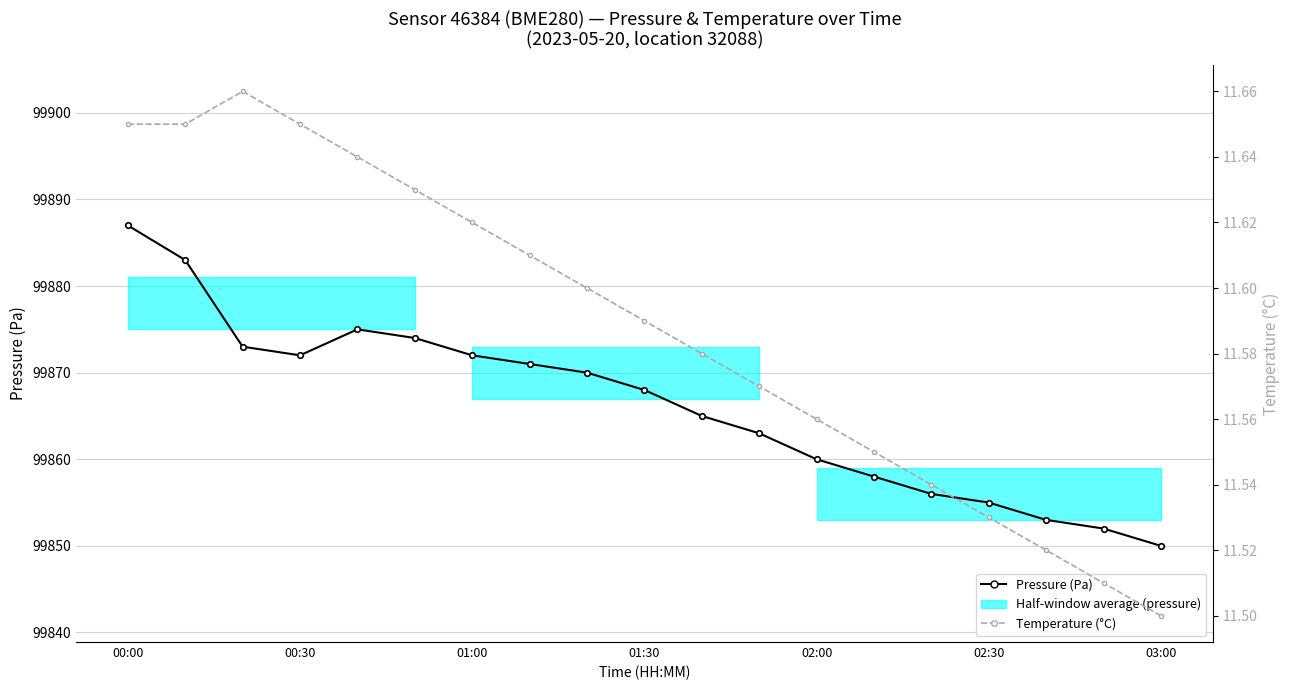

How many categories are shown in the chart?

19